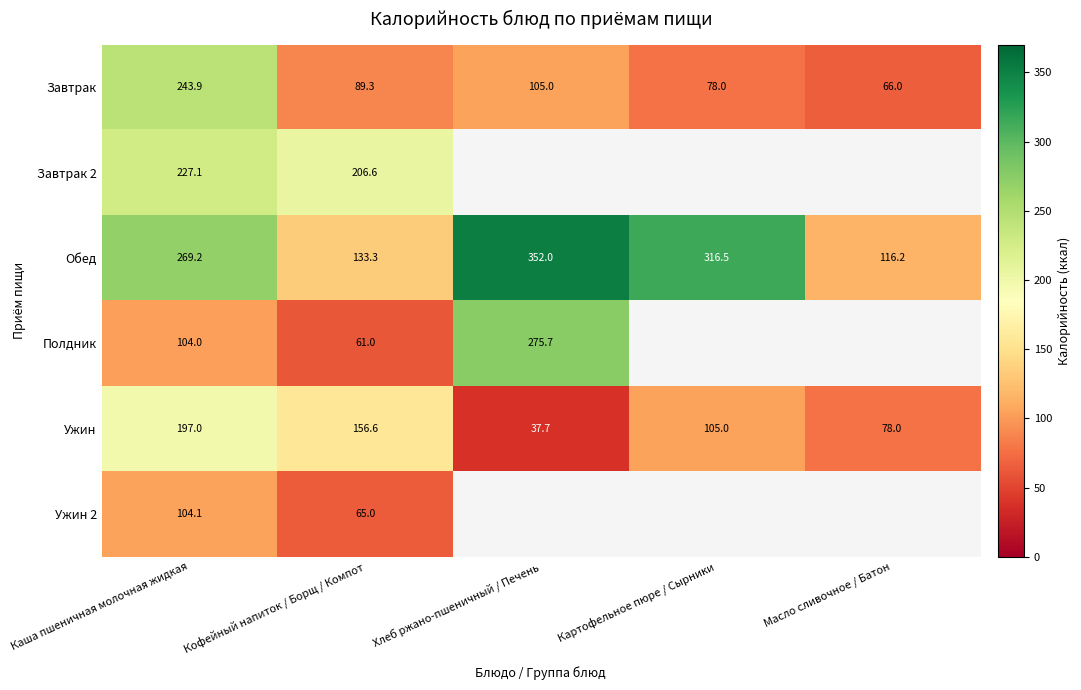

What is the average value of the Обед series?

237.4